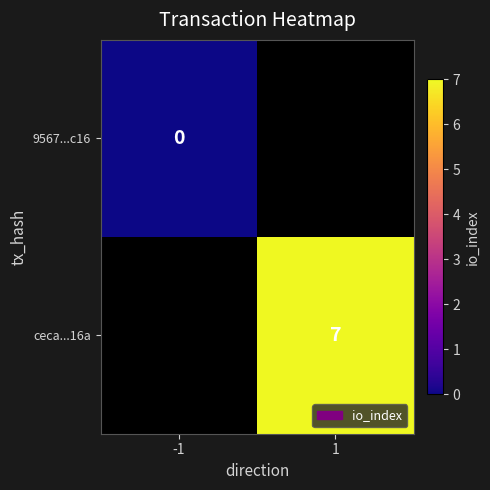

Is it true that ceca...16a equals 7 at 1?

True